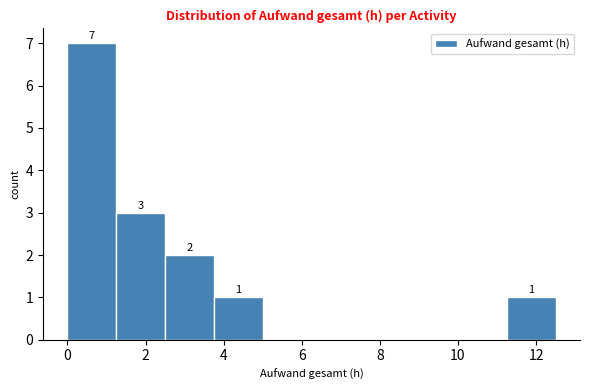

Which range on the x-axis has the tallest bar?

0.00 to 1.25